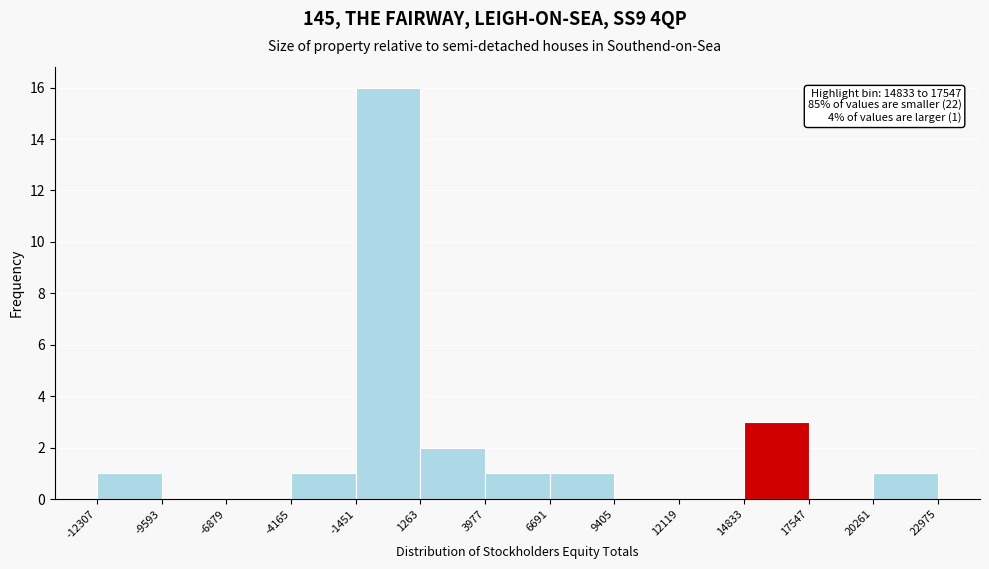

Which range on the x-axis has the tallest bar?

-1451 to 1263